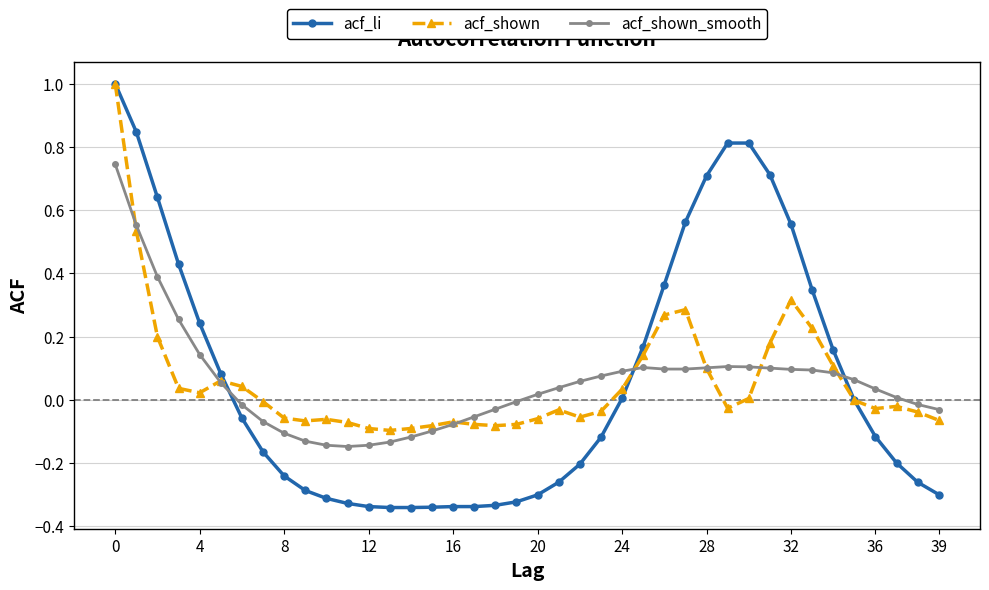

Which series has the largest range (max minus min)?

acf_li